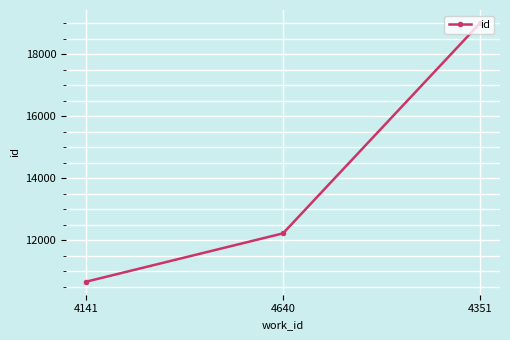

Reading left to right, transcribe all the data shown in this chart.

10658	12219	19003